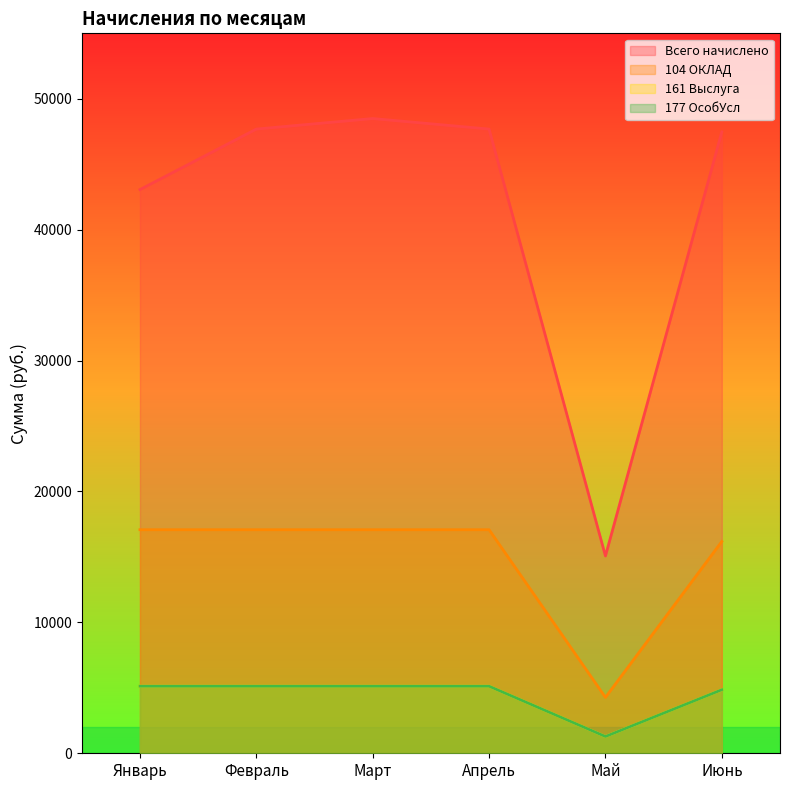

True or false: 177 ОсобУсл and 161 Выслуга intersect in this chart.

False